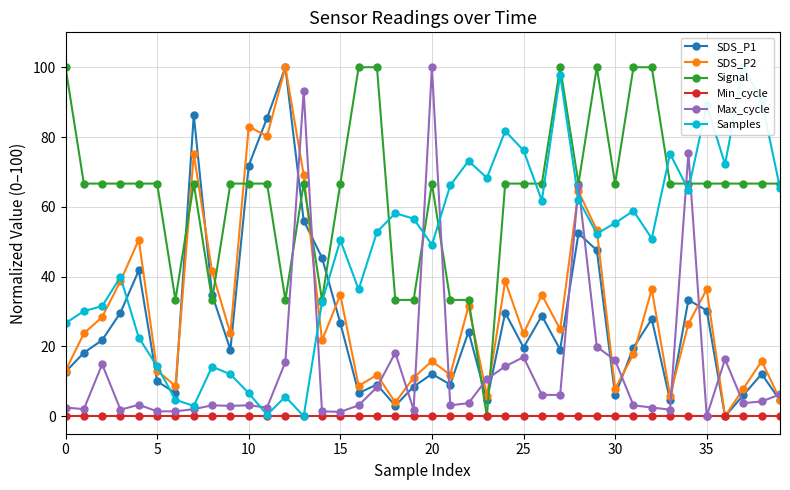

Which series has the largest range (max minus min)?

SDS_P1